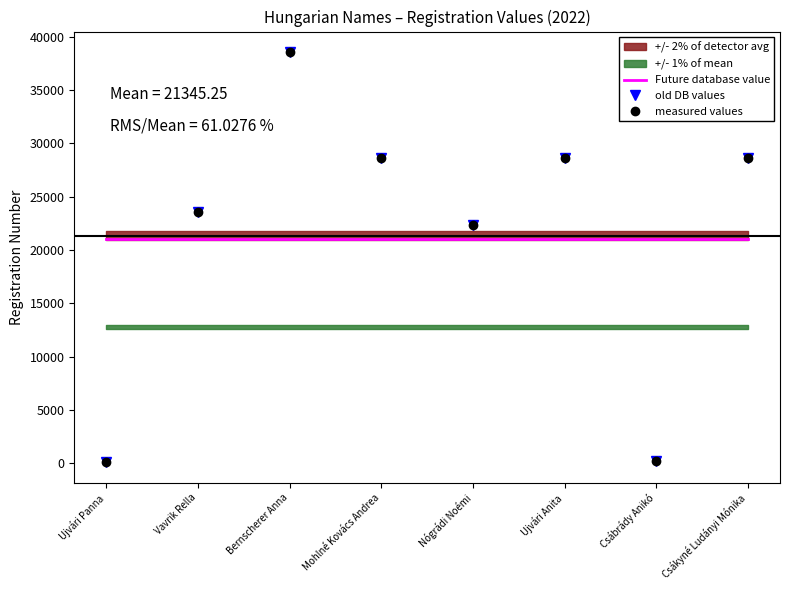

Between which two adjacent categories do Future database value and old DB values first intersect?

Ujvári Panna and Vavrik Rella